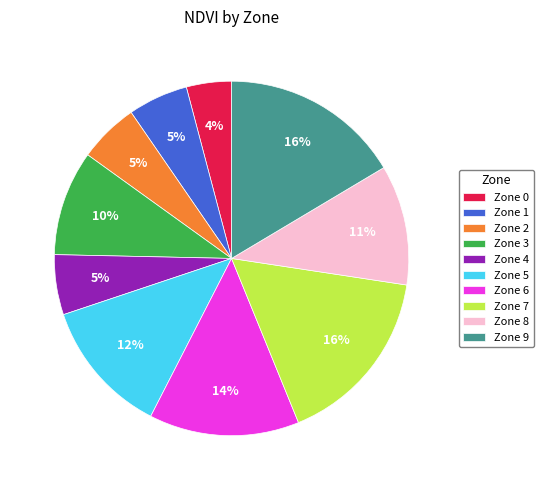

Which category has the smallest portion of the pie?

Zone 0